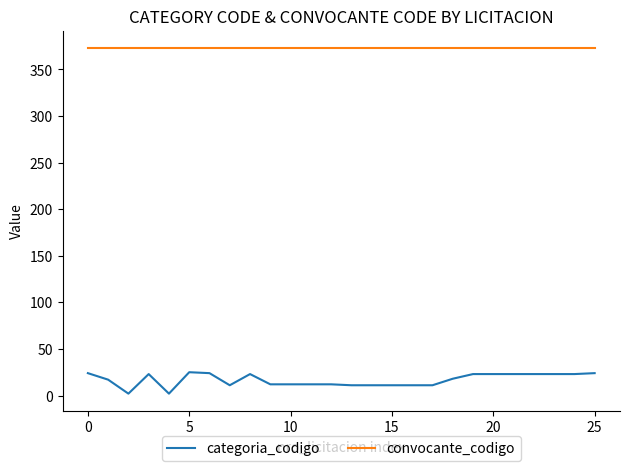

True or false: convocante_codigo and categoria_codigo intersect in this chart.

False